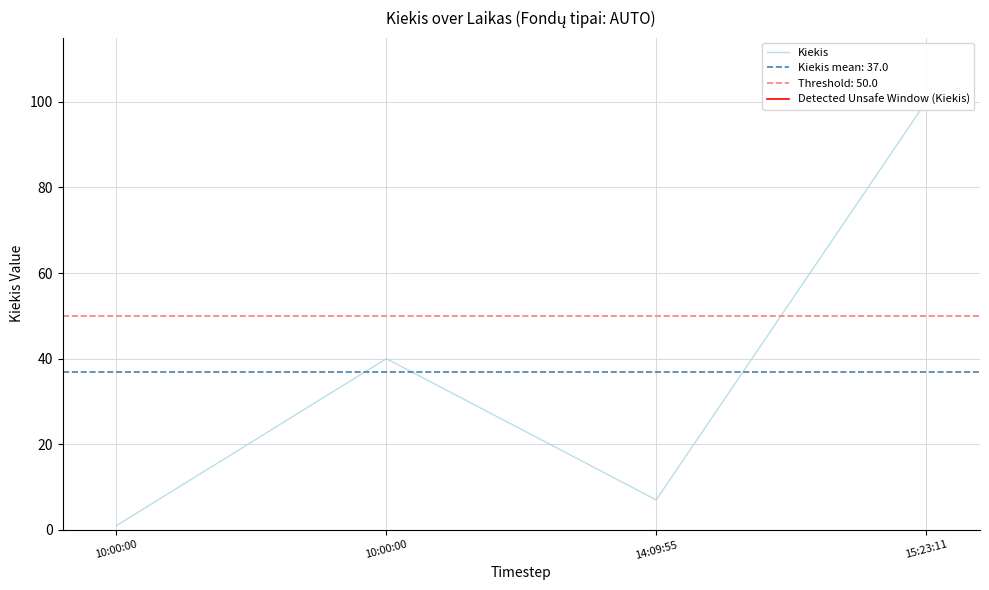

List the labels in order of value, smallest first.

10:00:00, 14:09:55, 10:00:00, 15:23:11